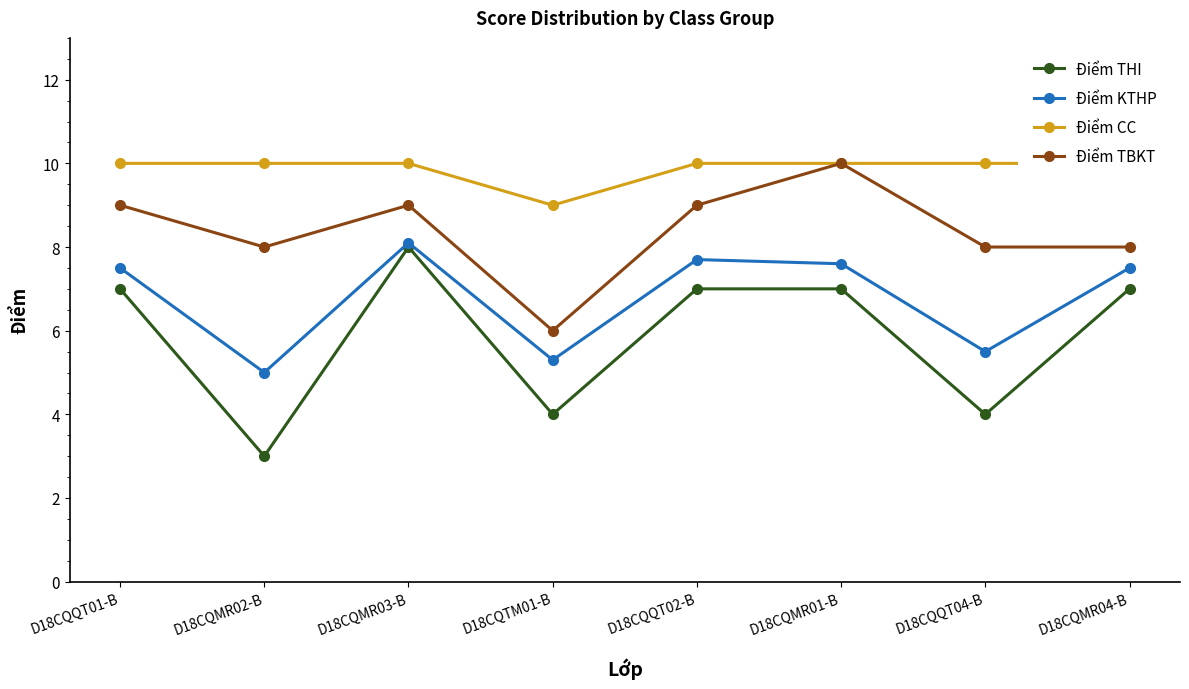

Is it true that Điểm CC equals 10.0 at D18CQMR04-B?

True